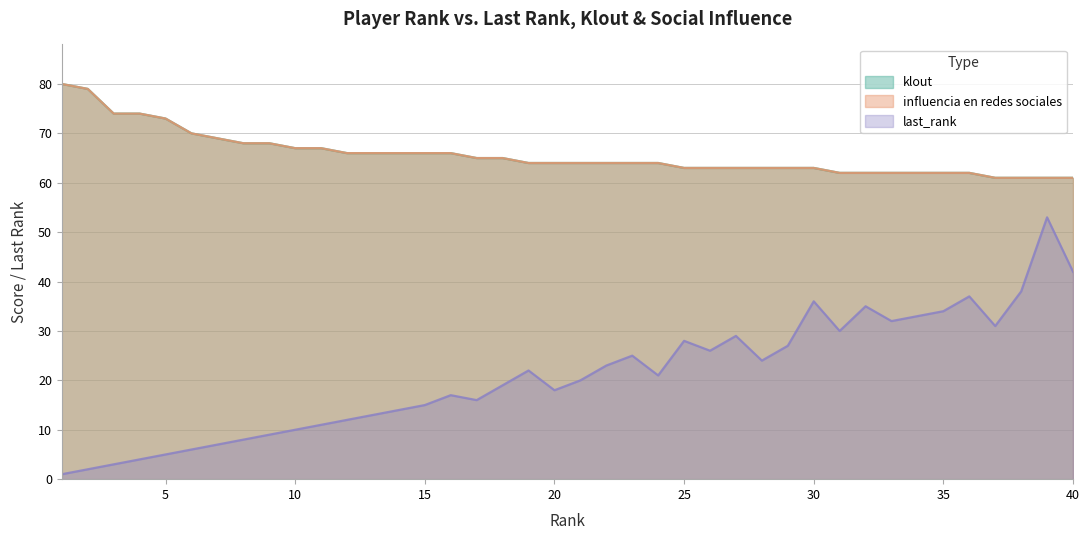

Reading right to left, extract all data points from this chart.

last_rank: 40=42	39=53	38=38	37=31	36=37	35=34	34=33	33=32	32=35	31=30	30=36	29=27	28=24	27=29	26=26	25=28	24=21	23=25	22=23	21=20	20=18	19=22	18=19	17=16	16=17	15=15	14=14	13=13	12=12	11=11	10=10	9=9	8=8	7=7	6=6	5=5	4=4	3=3	2=2	1=1
klout: 40=61	39=61	38=61	37=61	36=62	35=62	34=62	33=62	32=62	31=62	30=63	29=63	28=63	27=63	26=63	25=63	24=64	23=64	22=64	21=64	20=64	19=64	18=65	17=65	16=66	15=66	14=66	13=66	12=66	11=67	10=67	9=68	8=68	7=69	6=70	5=73	4=74	3=74	2=79	1=80
influencia en redes sociales: 40=61	39=61	38=61	37=61	36=62	35=62	34=62	33=62	32=62	31=62	30=63	29=63	28=63	27=63	26=63	25=63	24=64	23=64	22=64	21=64	20=64	19=64	18=65	17=65	16=66	15=66	14=66	13=66	12=66	11=67	10=67	9=68	8=68	7=69	6=70	5=73	4=74	3=74	2=79	1=80